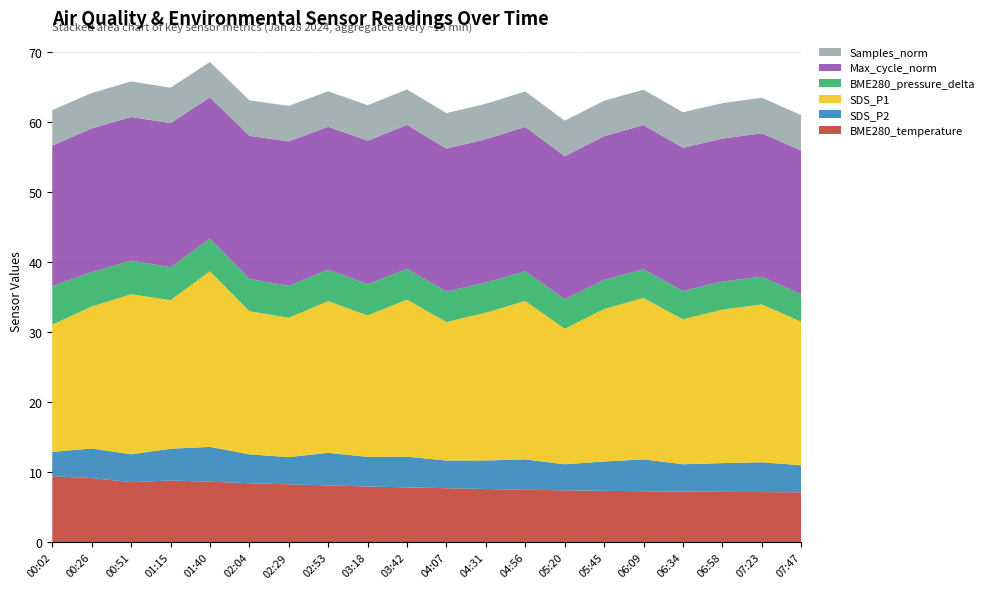

Reading left to right, transcribe all the data shown in this chart.

BME280_temperature: 9.4	9.2	8.6	8.8	8.7	8.4	8.3	8.1	8.0	7.8	7.7	7.6	7.5	7.4	7.4	7.3	7.2	7.2	7.2	7.2
SDS_P2: 3.5	4.2	4.0	4.5	5.0	4.1	3.9	4.7	4.2	4.4	4.0	4.1	4.3	3.7	4.2	4.5	3.9	4.1	4.2	3.9
SDS_P1: 18.1	20.2	22.8	21.2	25.1	20.4	19.9	21.6	20.2	22.4	19.8	21.1	22.6	19.3	21.8	23.0	20.7	21.9	22.5	20.5
BME280_pressure_delta: 5.5	4.9	4.8	4.7	4.7	4.6	4.5	4.5	4.5	4.4	4.3	4.3	4.2	4.2	4.2	4.1	4.0	4.0	4.0	3.9
Max_cycle_norm: 20.1	20.5	20.5	20.6	20.1	20.4	20.6	20.4	20.5	20.5	20.4	20.4	20.6	20.4	20.5	20.6	20.4	20.4	20.5	20.5
Samples_norm: 5.1	5.1	5.1	5.1	5.1	5.1	5.1	5.1	5.1	5.1	5.1	5.1	5.1	5.1	5.1	5.1	5.1	5.1	5.1	5.1